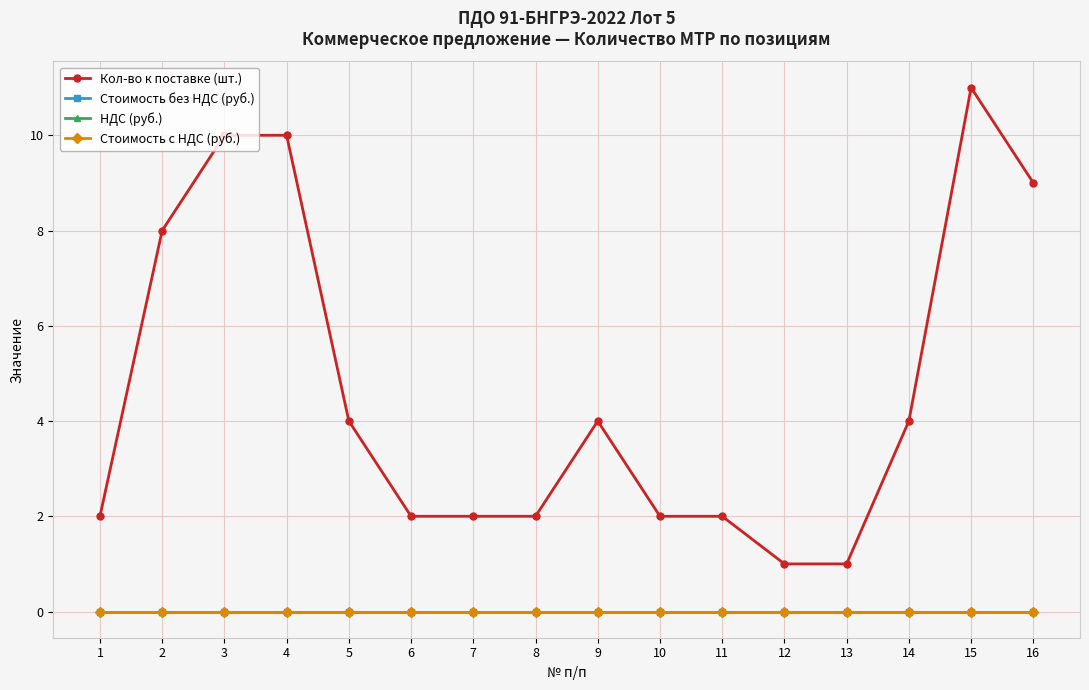

How many lines are shown in the chart?

4